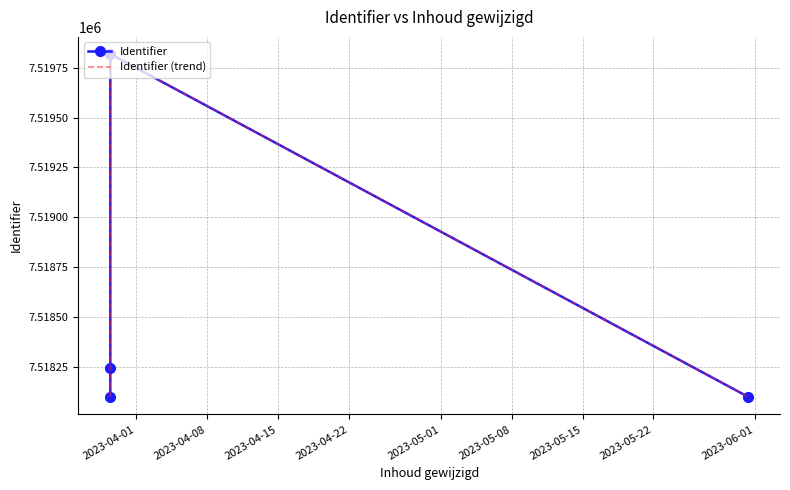

What are all the series names shown in the legend?

Identifier, Identifier (trend)